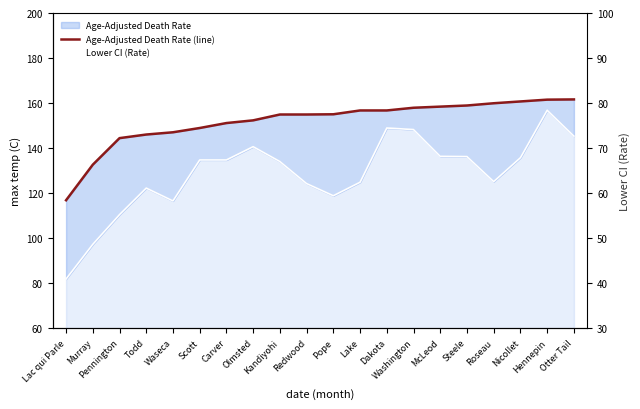

What is the total value across all series at Washington?

454.3